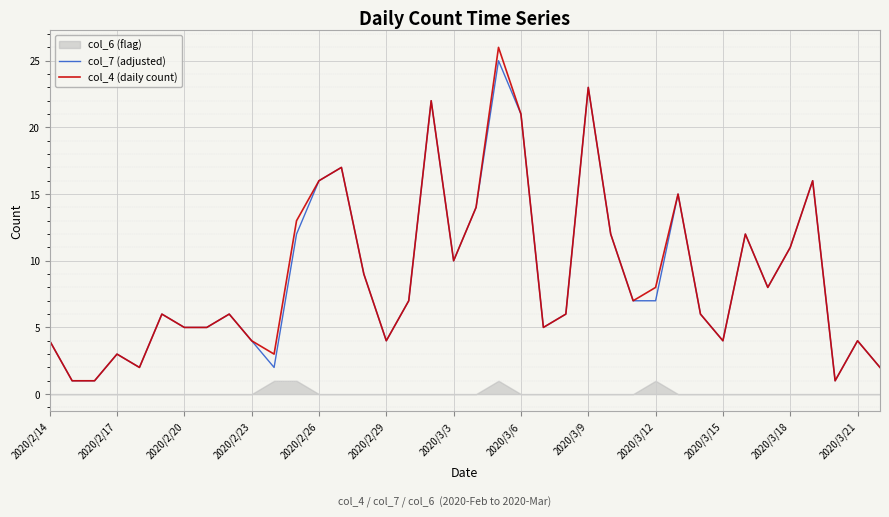

How many data points in col_7 (adjusted) are above 7?

16